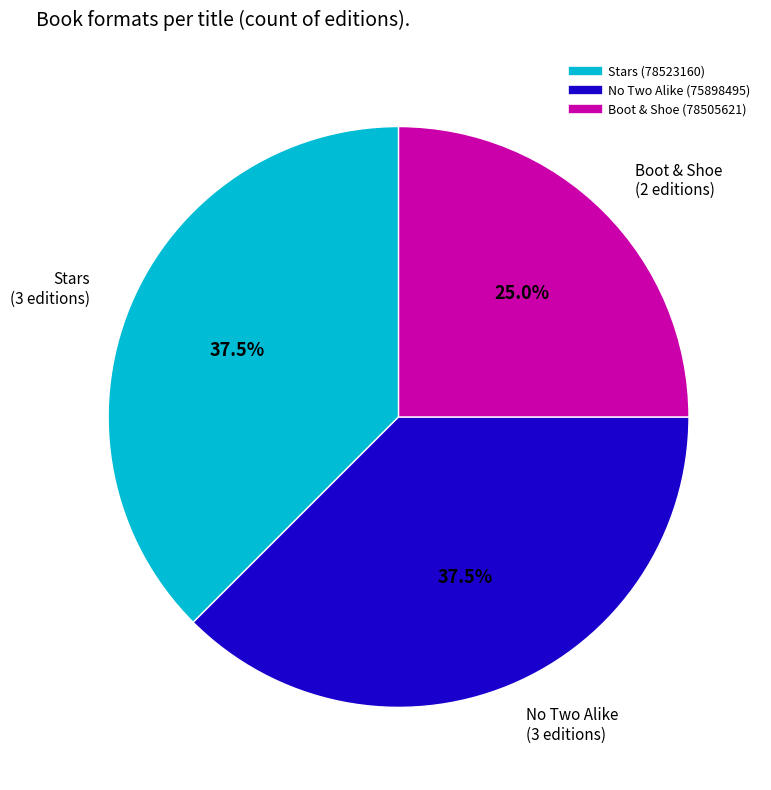

The Stars (78523160) slice represents 44% of the pie. True or false?

False